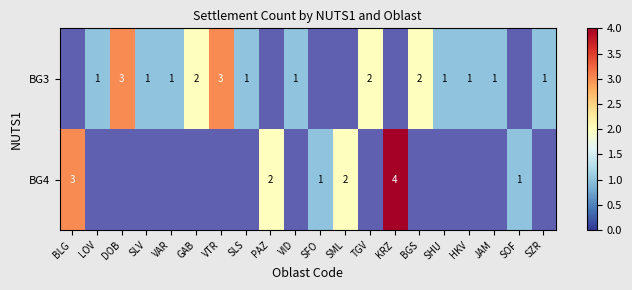

Is it true that BG3 equals 3 at VTR?

True